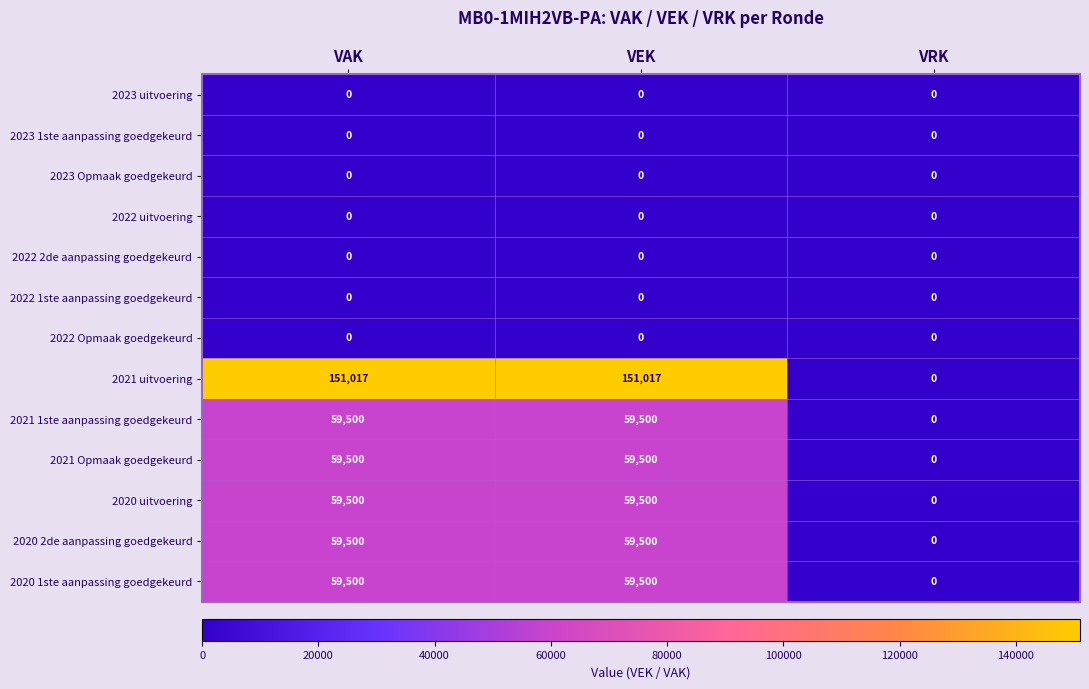

What is the spread (max minus min) of values at VAK?

151017